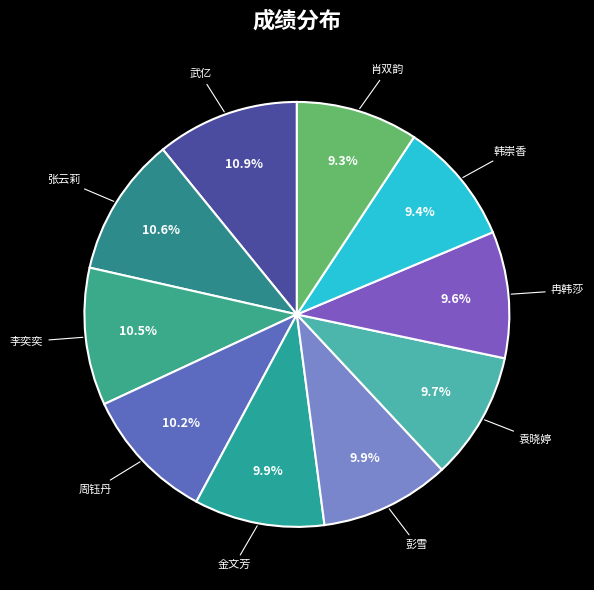

Count the number of slices in the pie.

10